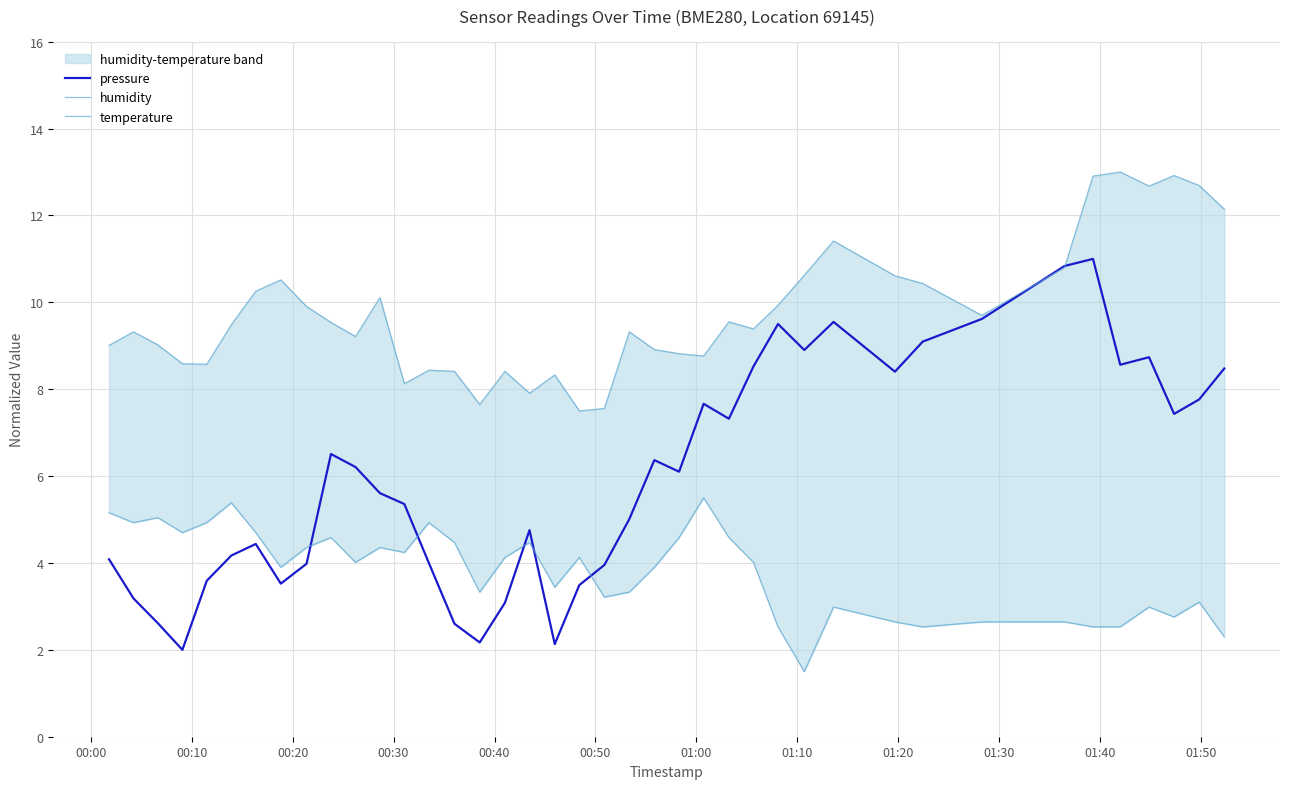

Does the chart have visible grid lines?

Yes